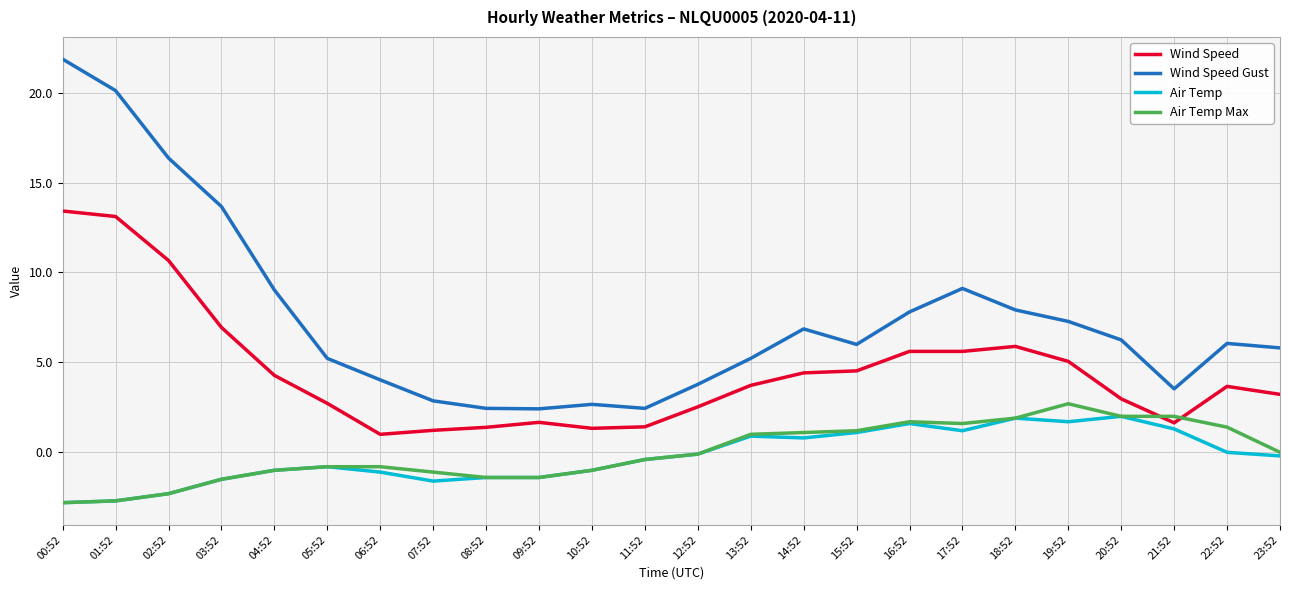

The value of Wind Speed at 02:52 is 10.7. True or false?

True